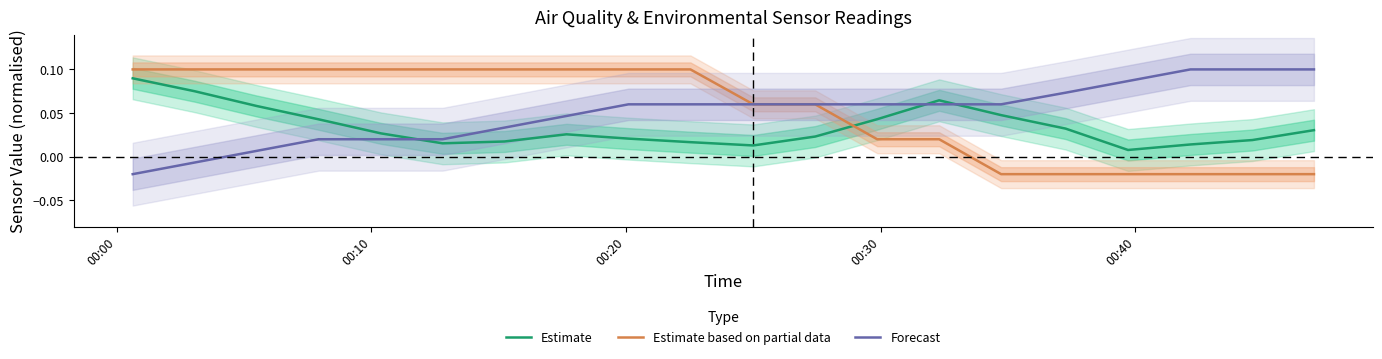

True or false: Estimate based on partial data and Estimate cross at least once.

True